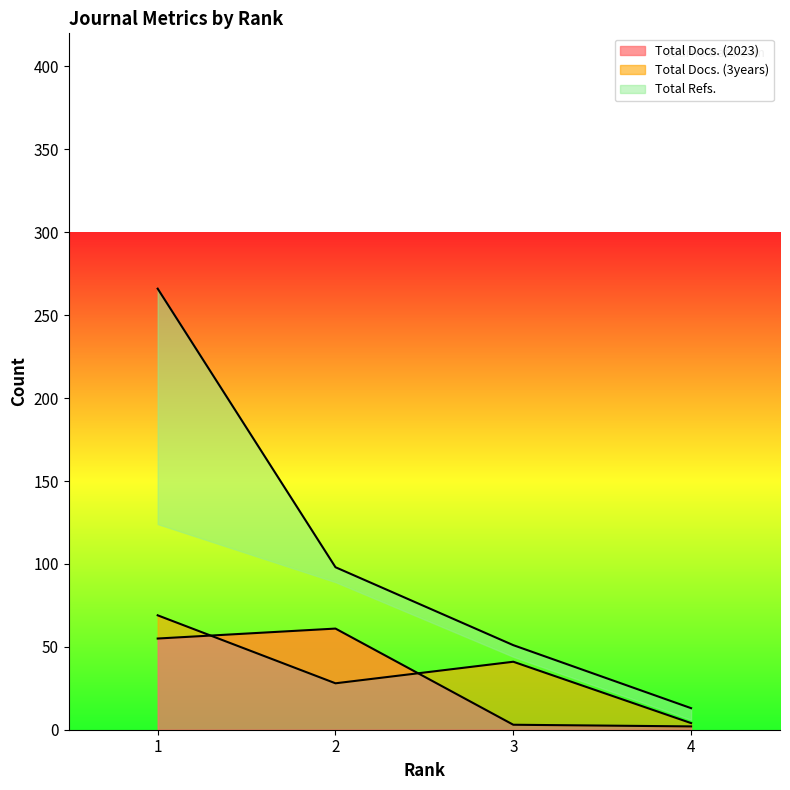

Which series has the widest spread of values?

Total Refs.